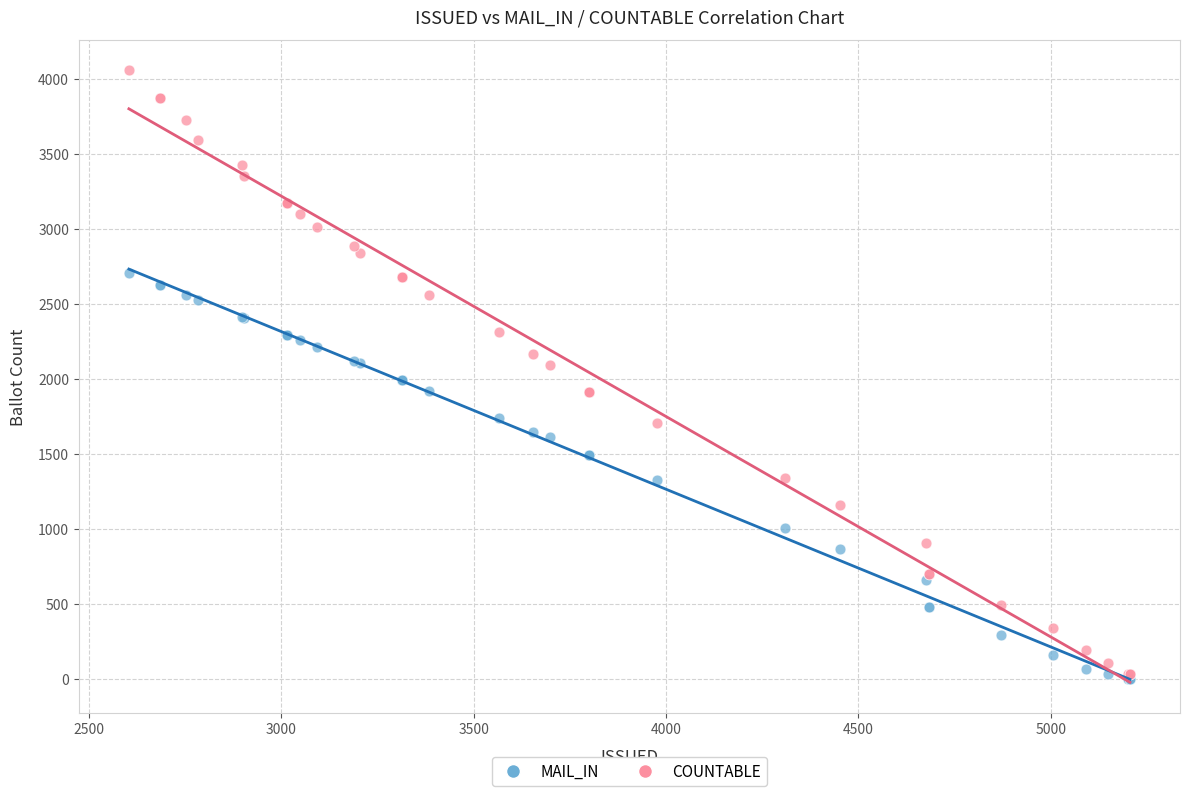

Which series reaches the maximum Y coordinate?

COUNTABLE